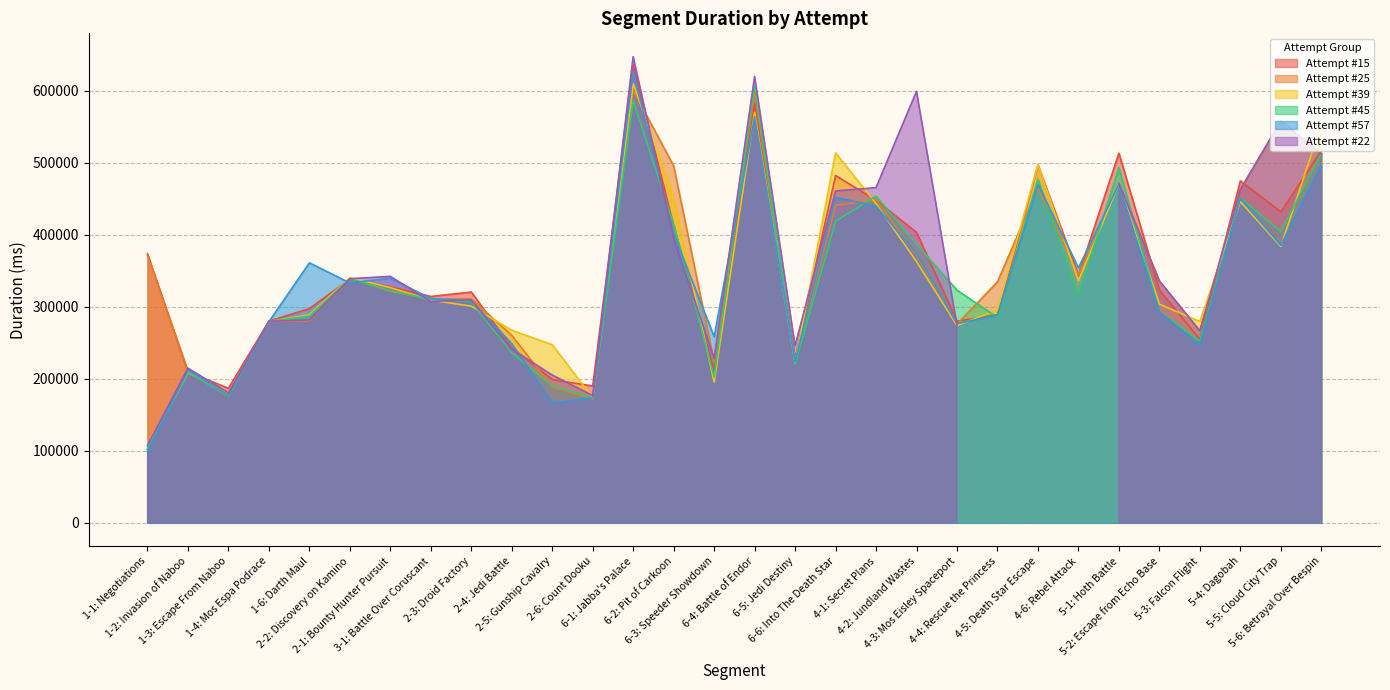

What is the maximum value for Attempt #25?

600366